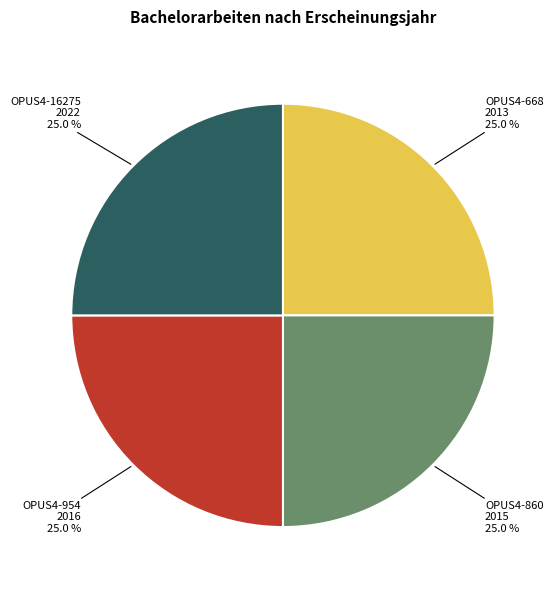

What is the total percentage of OPUS4-16275 and OPUS4-860?

50.0%